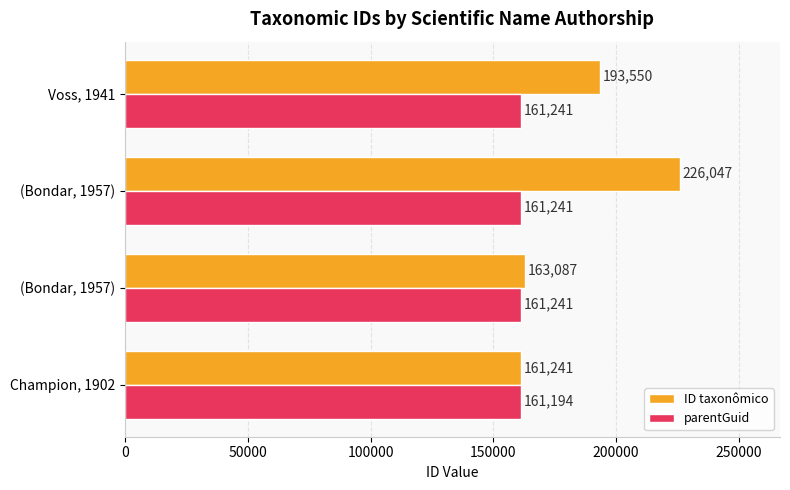

How many data points does each series have?

4